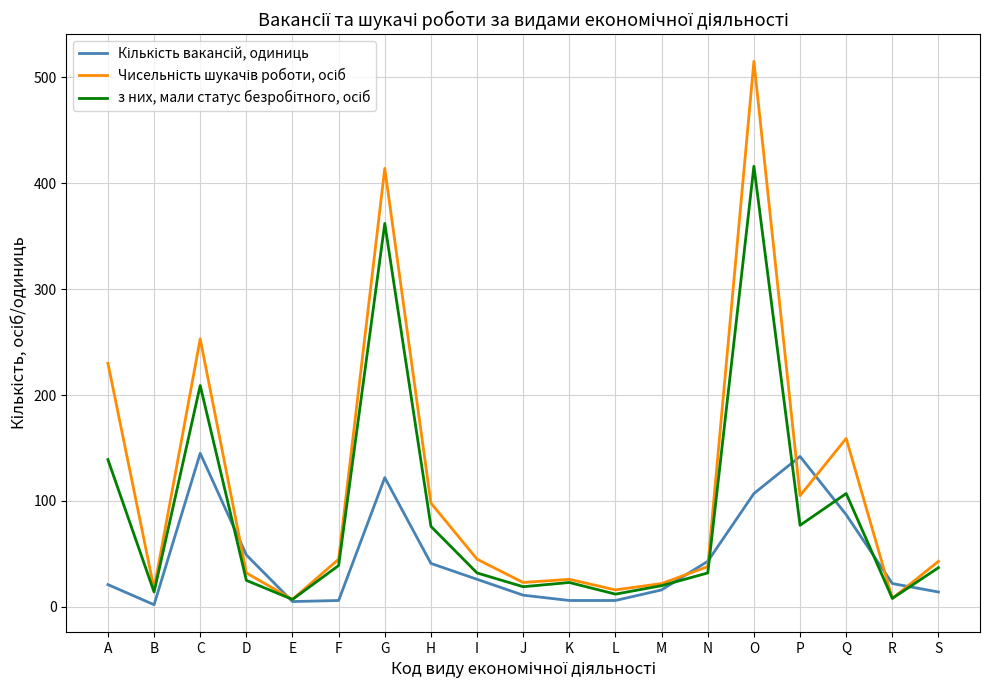

What is the difference between the highest and lowest values at S?

29